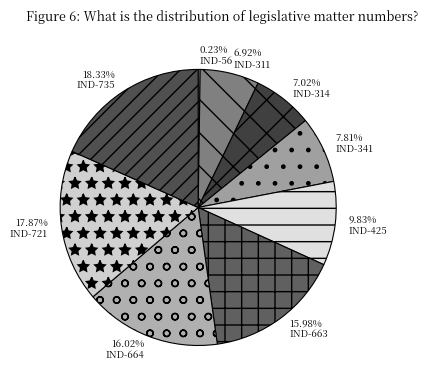

How many slices are in this pie chart?

9